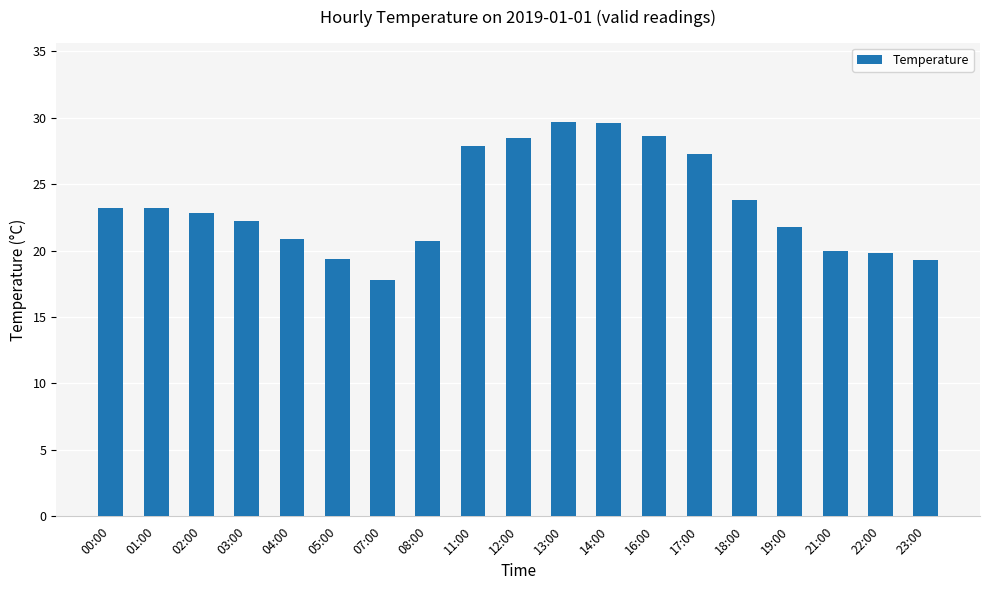

How many bars are there in total?

19